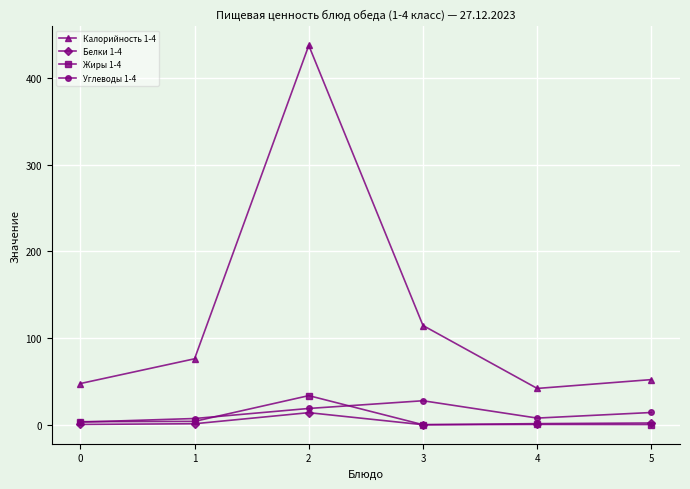

True or false: Углеводы 1-4 has more than 1 points higher than both neighbors.

False